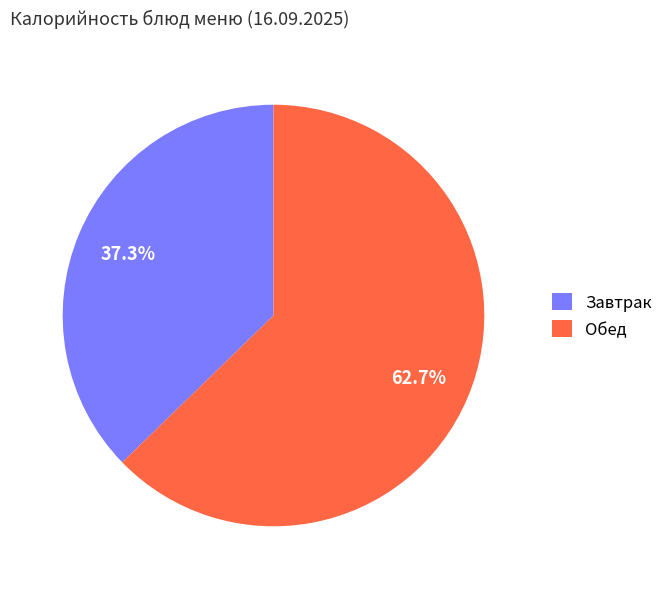

Rank the categories by value from highest to lowest.

Обед, Завтрак